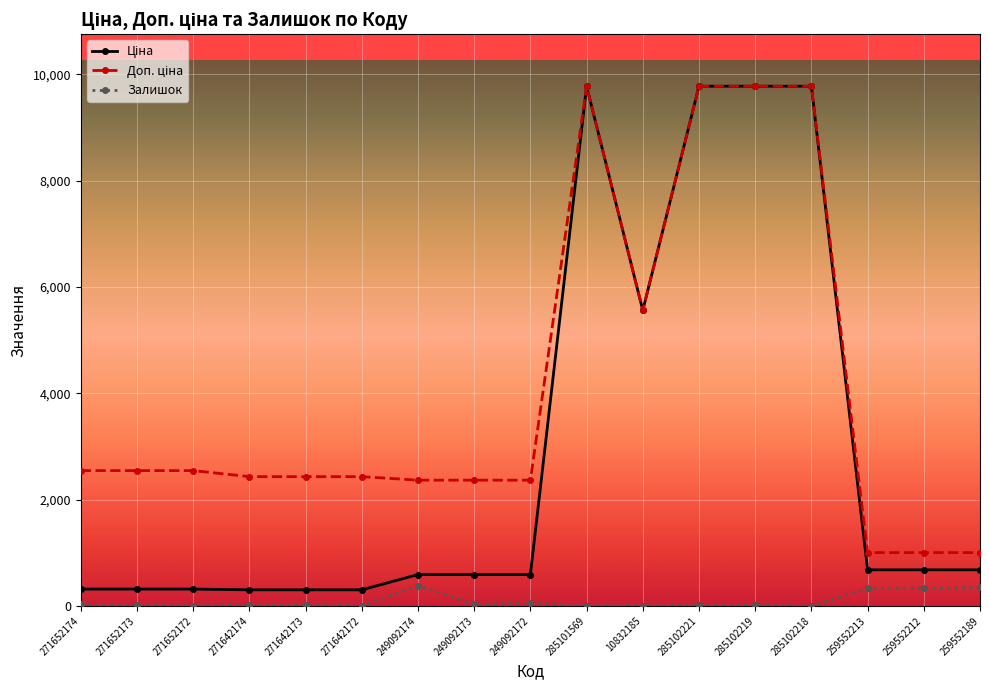

How many lines are shown in the chart?

3